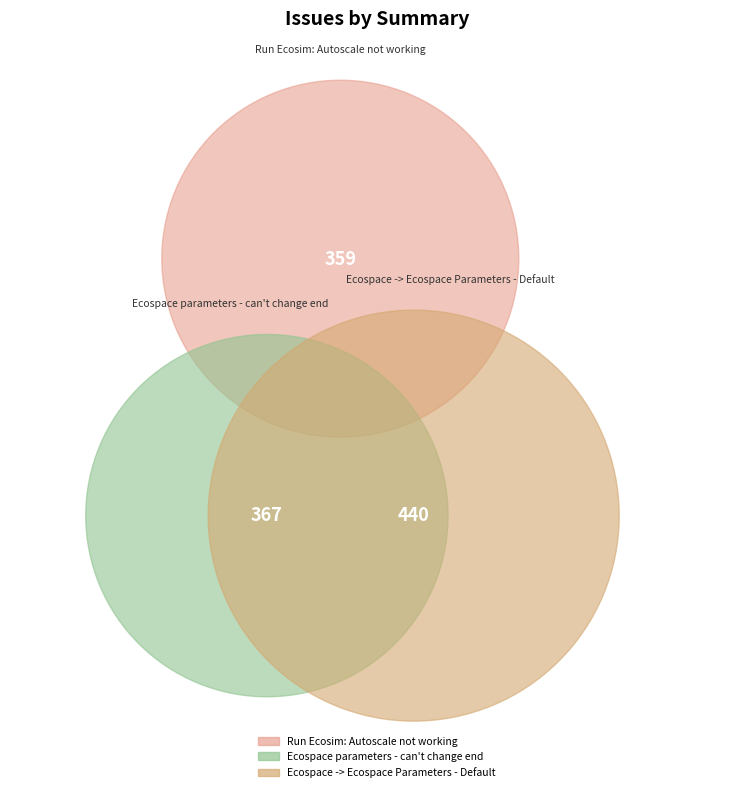

What is the total percentage of Ecospace -> Ecospace Parameters - Default and Ecospace parameters - can't change end?

69.2%